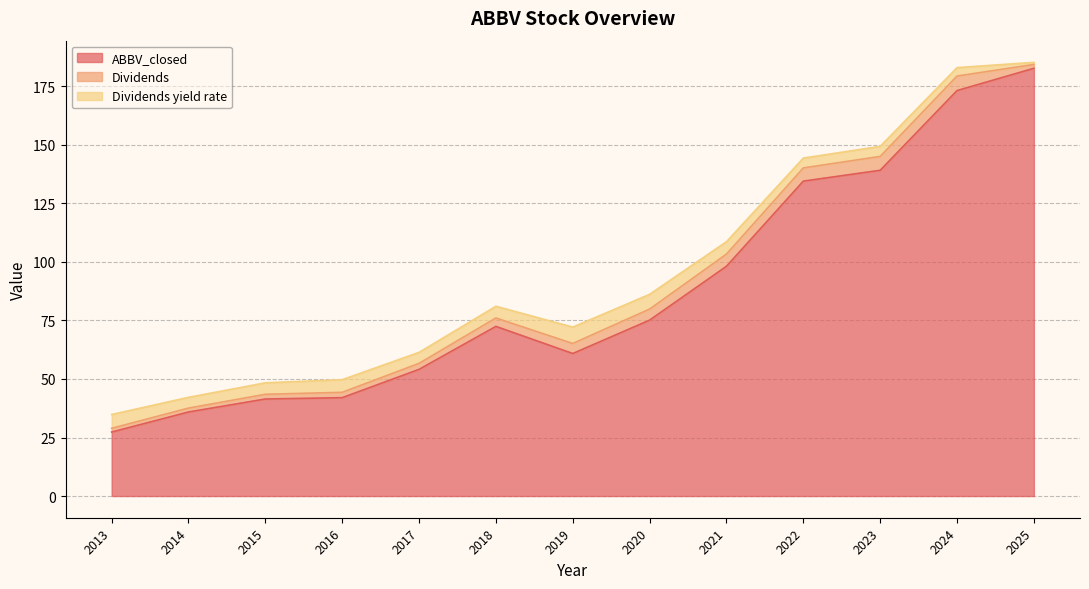

What is the average value of the Dividends series?

3.6